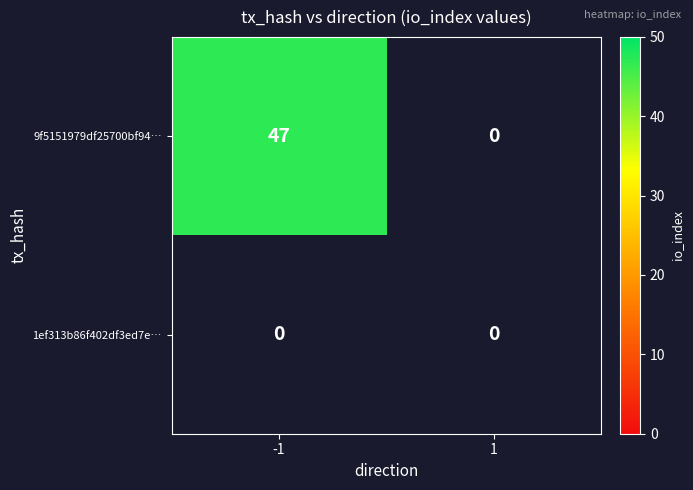

Is the value of 1 at 0 greater than the value of -1 at 1?

No